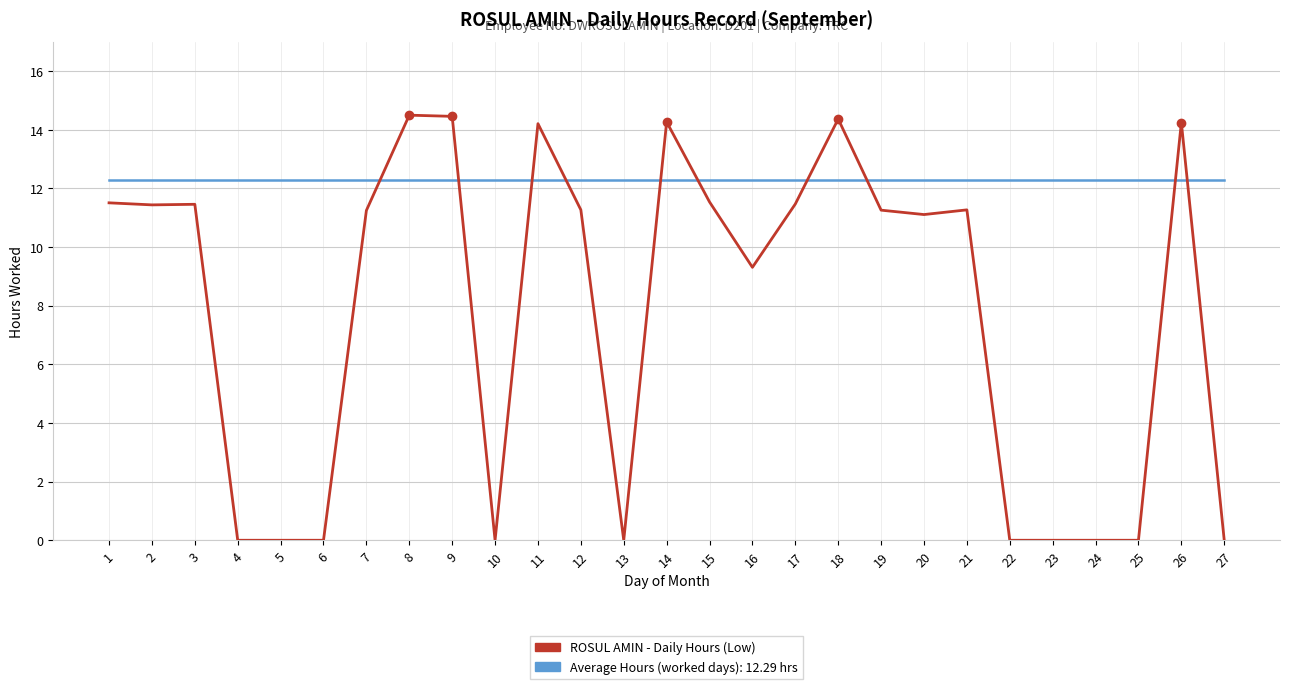

True or false: Average Hours (worked days): 12.29 hrs has a value of 12.3 at 10.

True